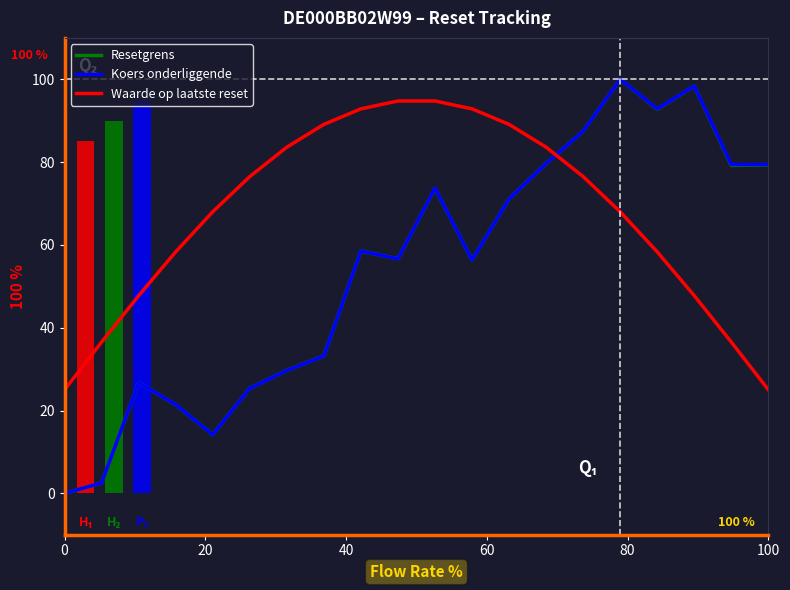

How many times do Koers onderliggende and Waarde op laatste reset cross each other?

1